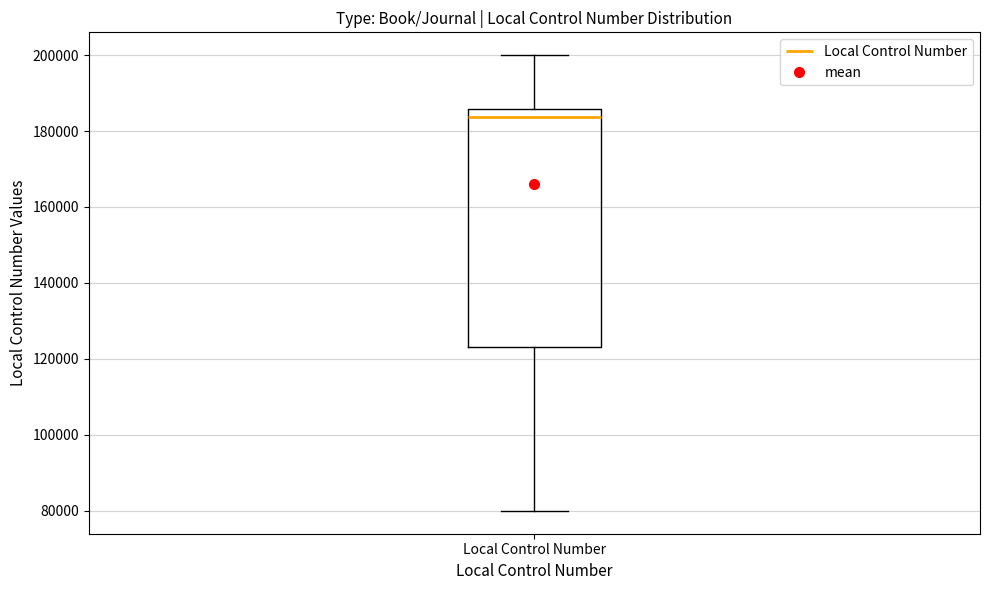

Where is the lower edge of the box for Local Control Number on the y-axis? The values are not printed on the chart, so give them approximately, as read against the axis.

124000